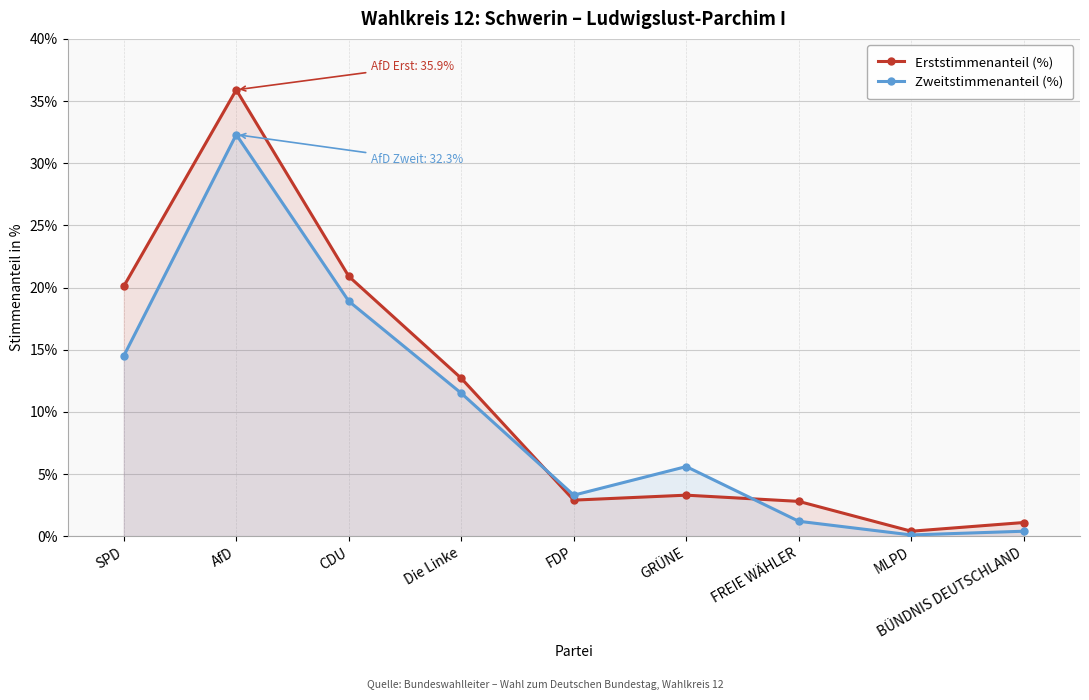

What is the sum of all Erststimmenanteil (%) values?

100.1